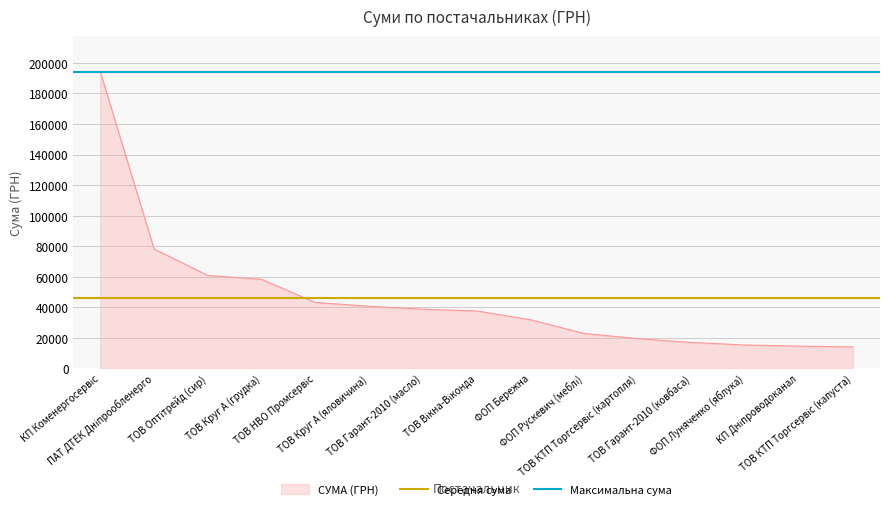

What is the label of the 1st point from the left?

КП Коменергосервіс